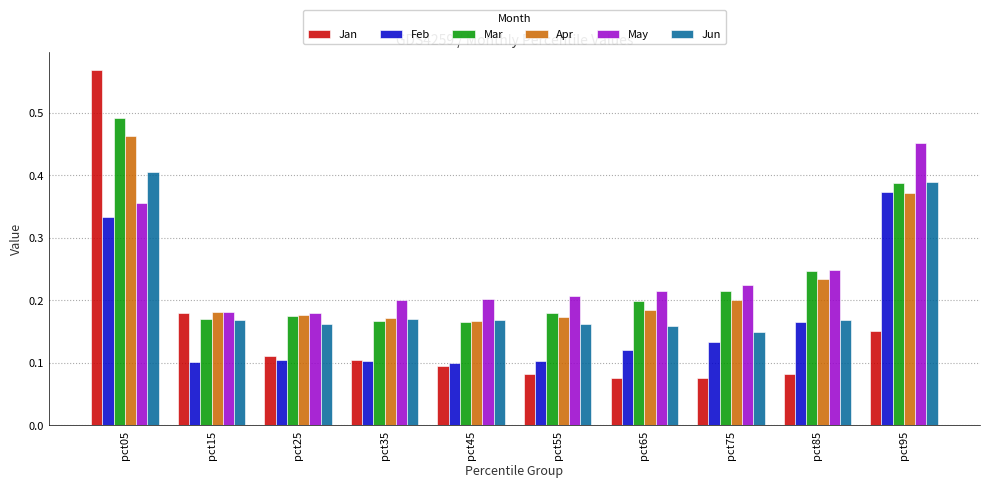

Is the value of Feb at pct55 greater than the value of Mar at pct45?

No